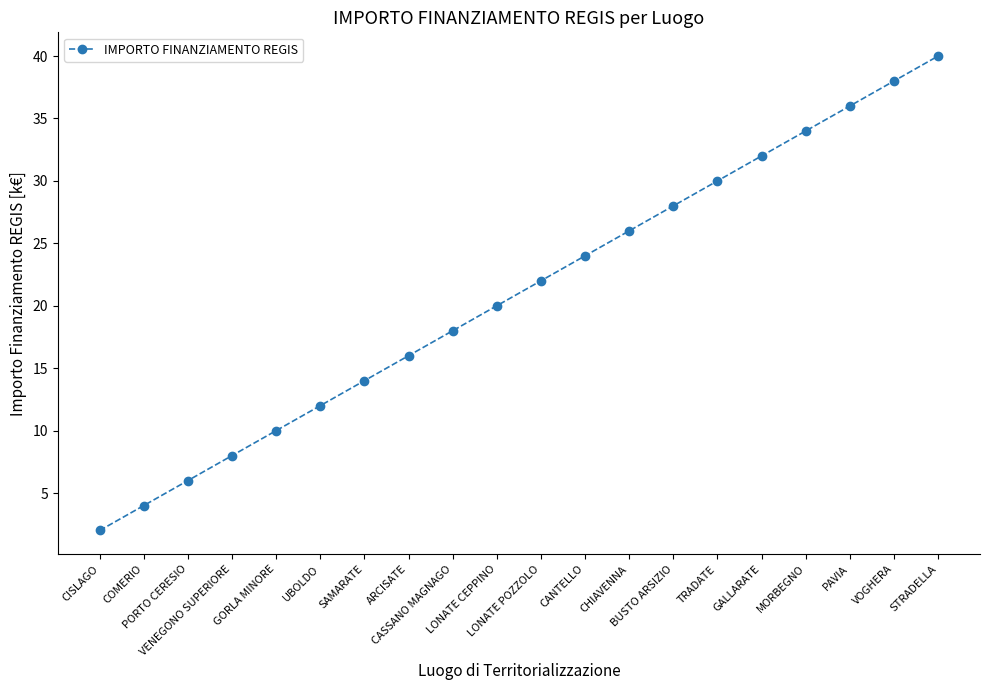

What is the minimum value shown in the chart?

2